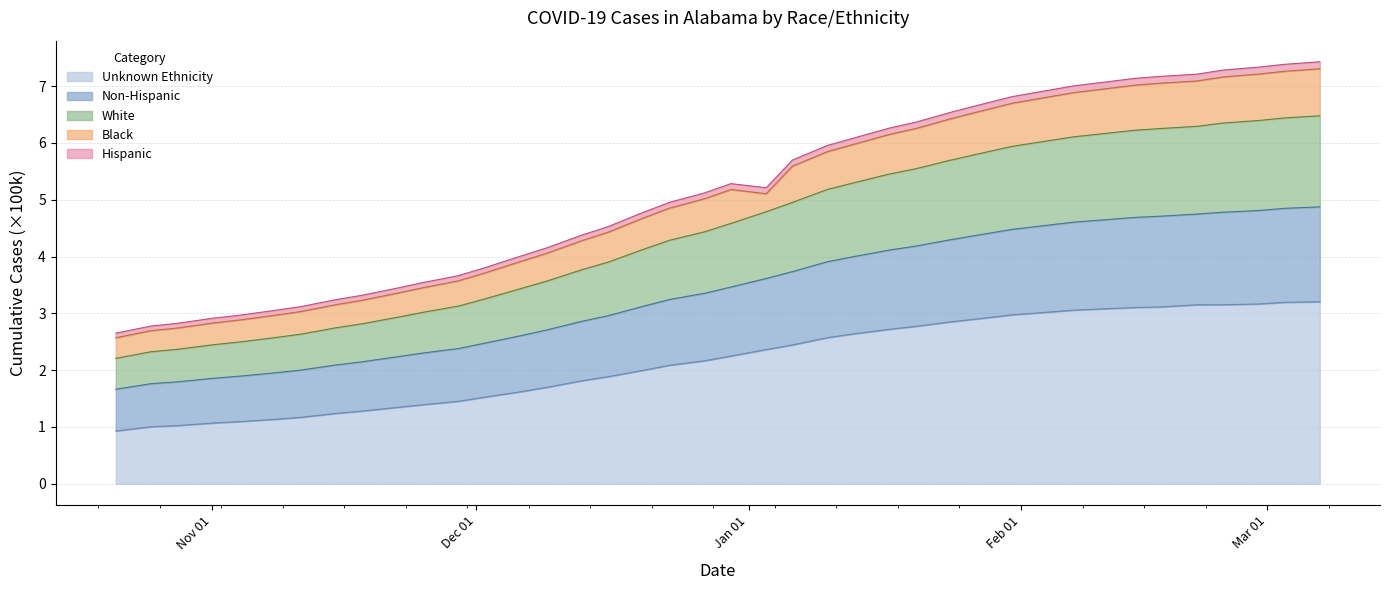

What is the maximum value for Unknown Ethnicity?

3.2